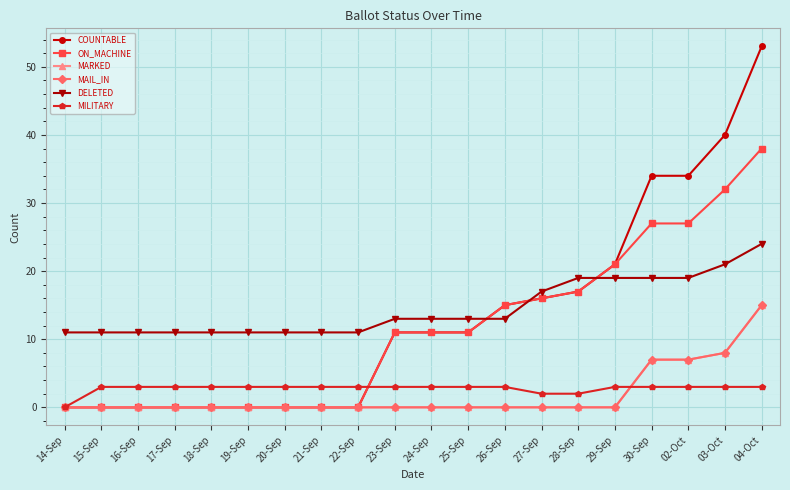

At how many categories does at least one series exceed 10?

20